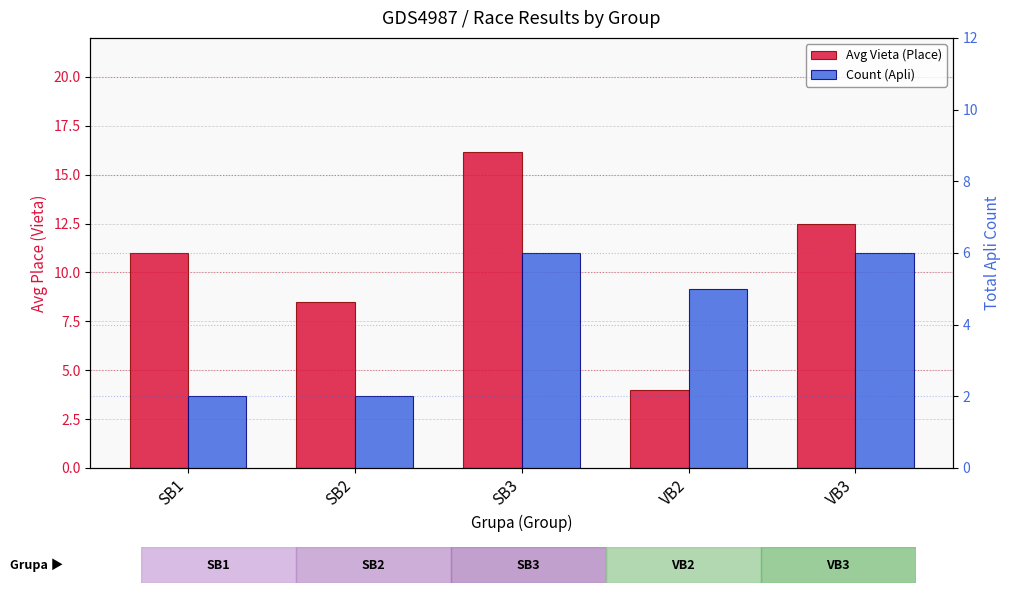

Which series has the widest spread of values?

Avg Vieta (Place)